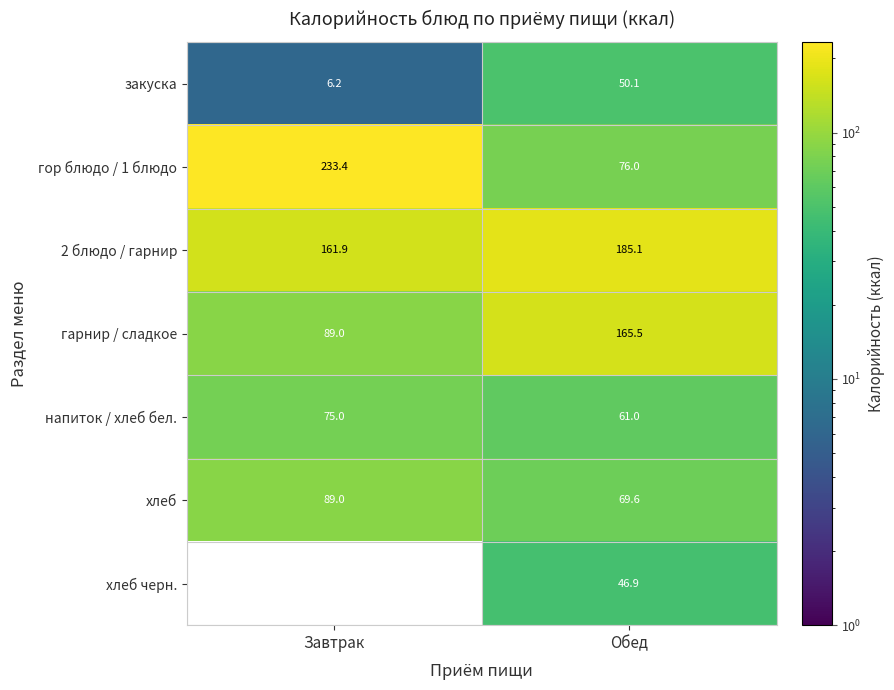

Which has a higher value, Обед or Завтрак?

Обед